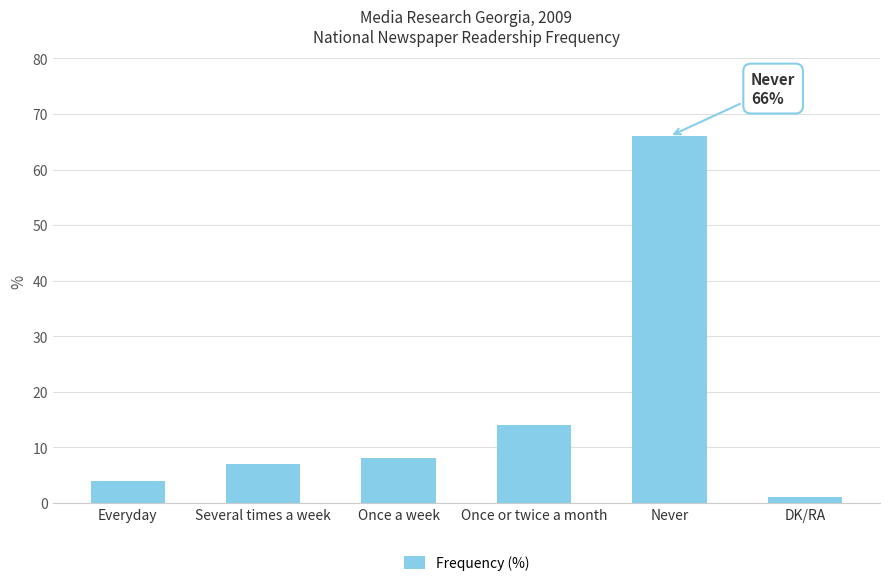

Approximately how many times larger is the value at Everyday compared to Several times a week?

0.6